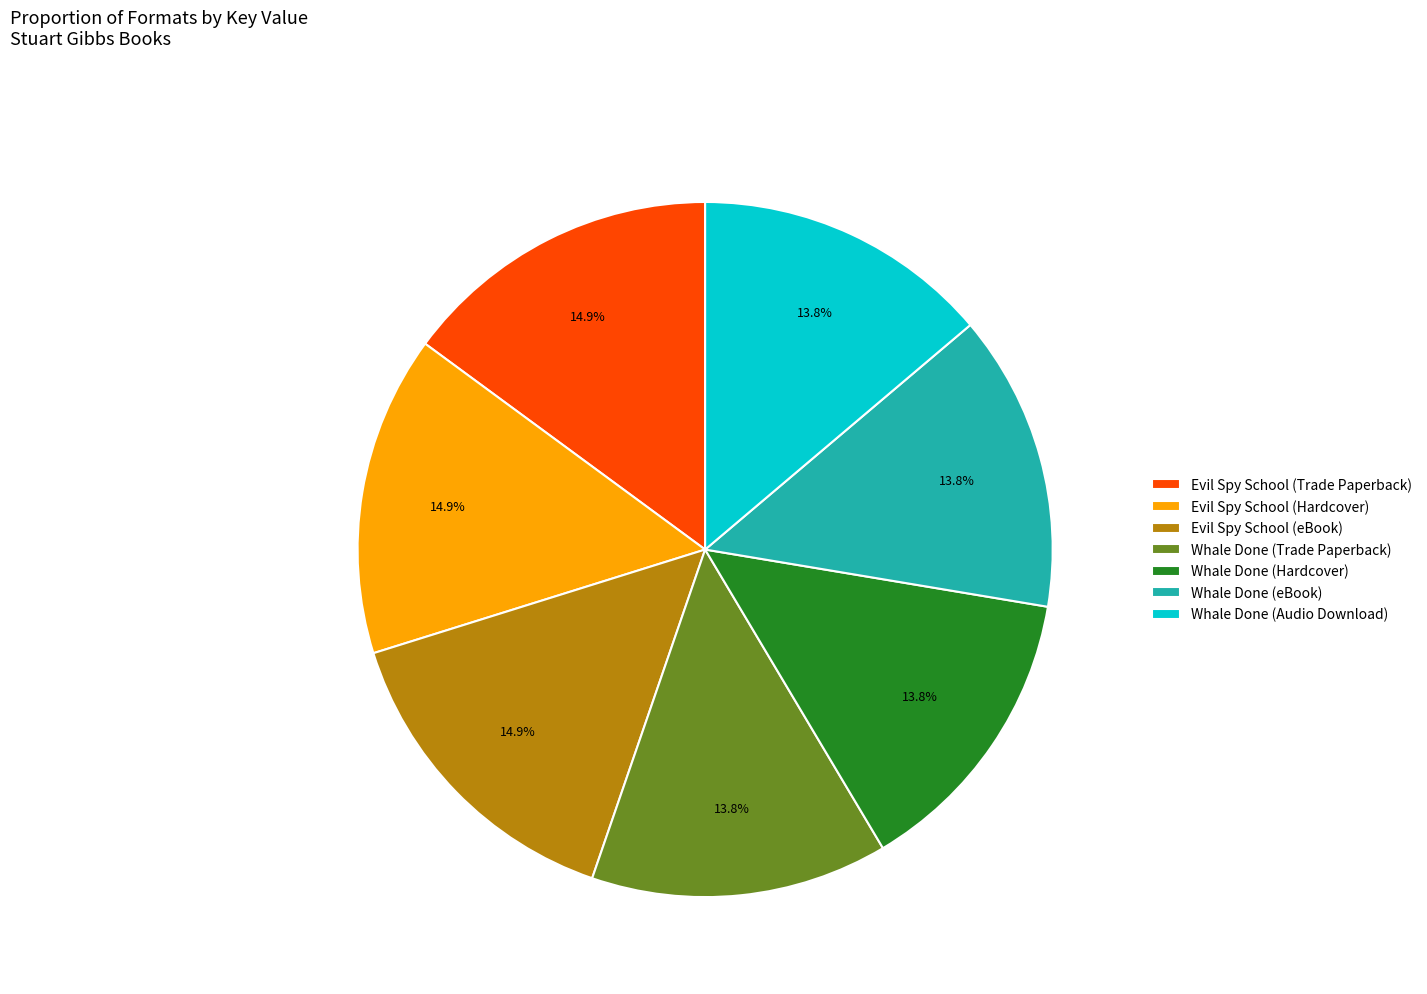

The Evil Spy School (Trade Paperback) slice represents 15% of the pie. True or false?

True